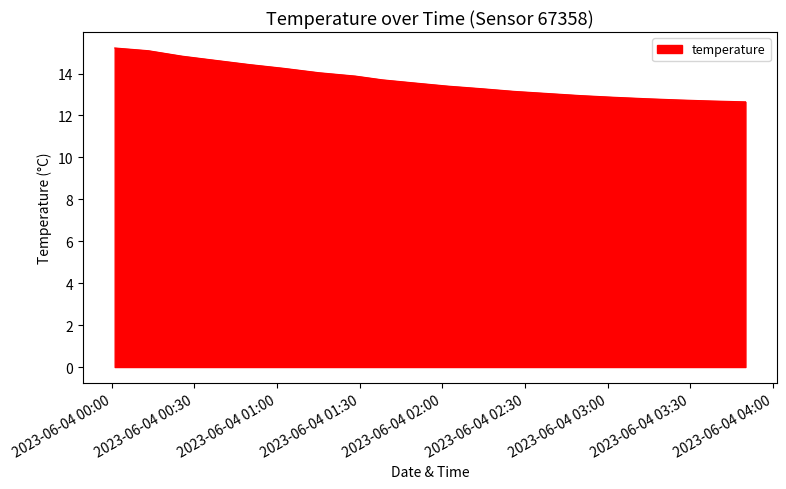

Does the chart display data point markers on the line(s)?

No